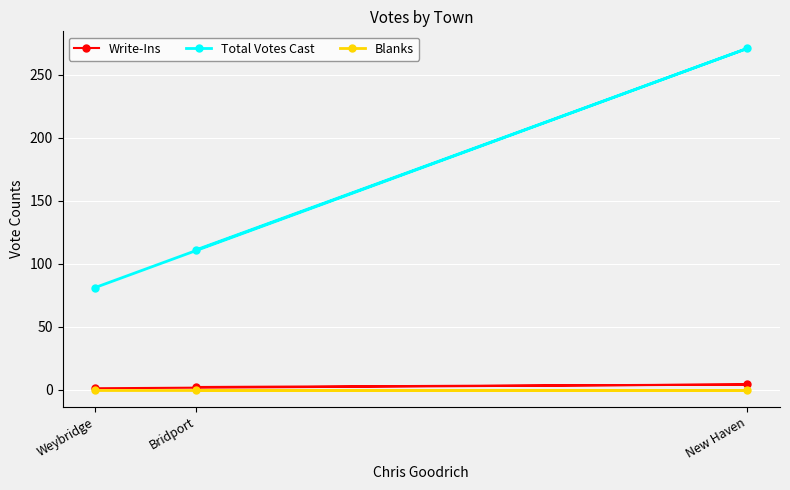

What is the difference between the highest and lowest values at New Haven?

271